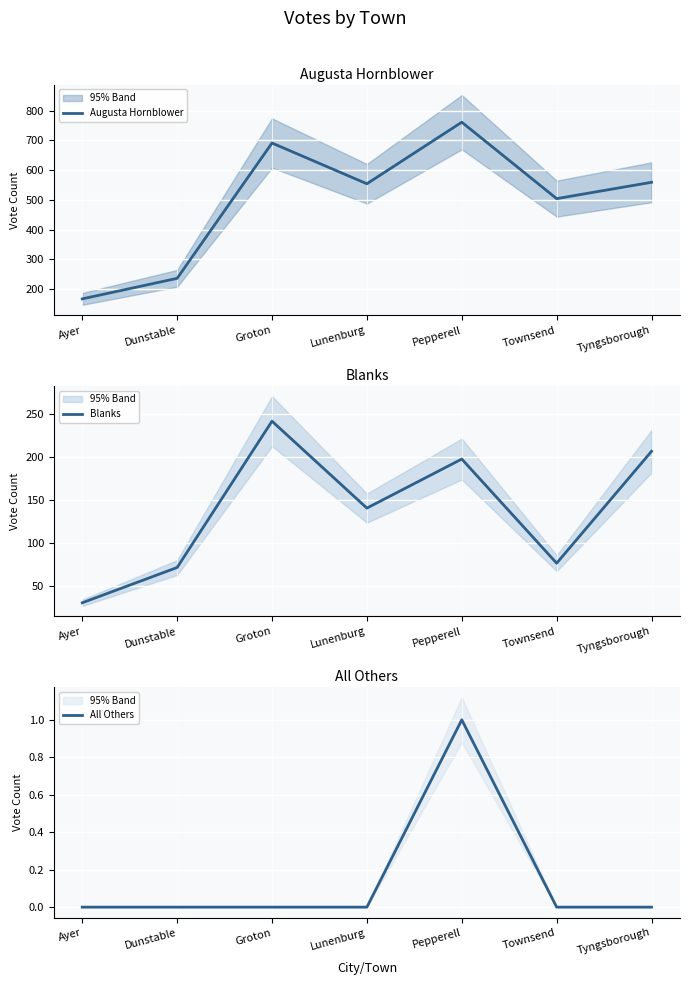

Reading left to right, what are all the values shown in this chart?

Augusta Hornblower: 167	236	691	554	761	504	559
Blanks: 31	72	242	141	198	77	207
All Others: 0	0	0	0	1	0	0